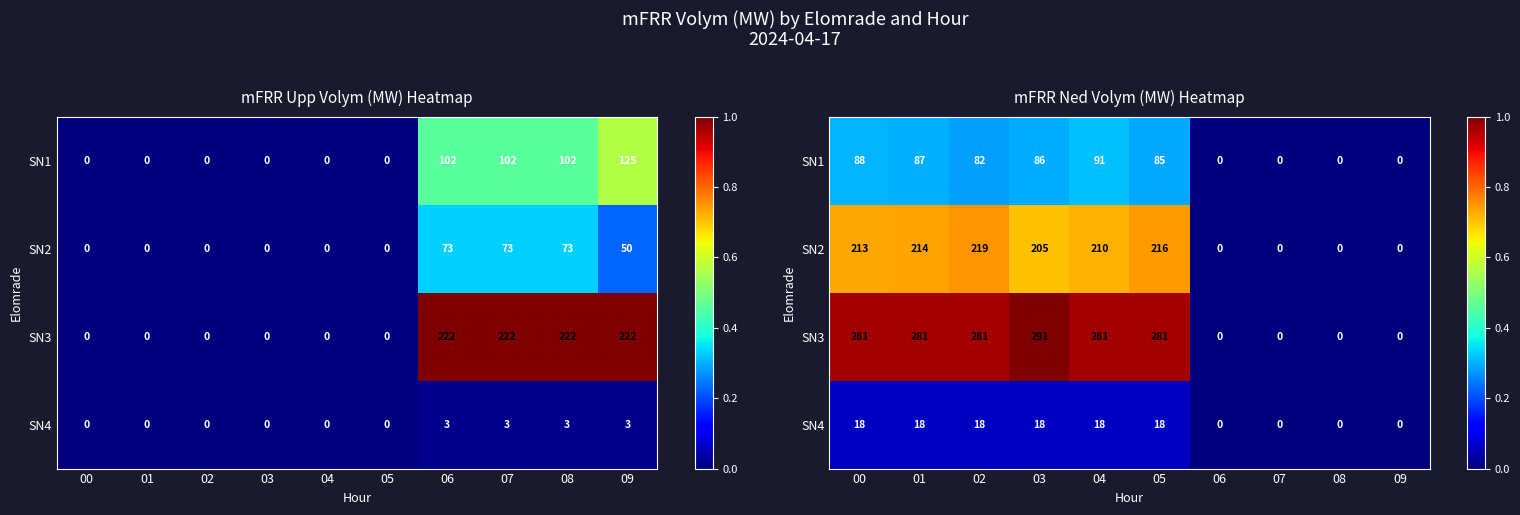

Which has a higher value, 05 or 01?

01